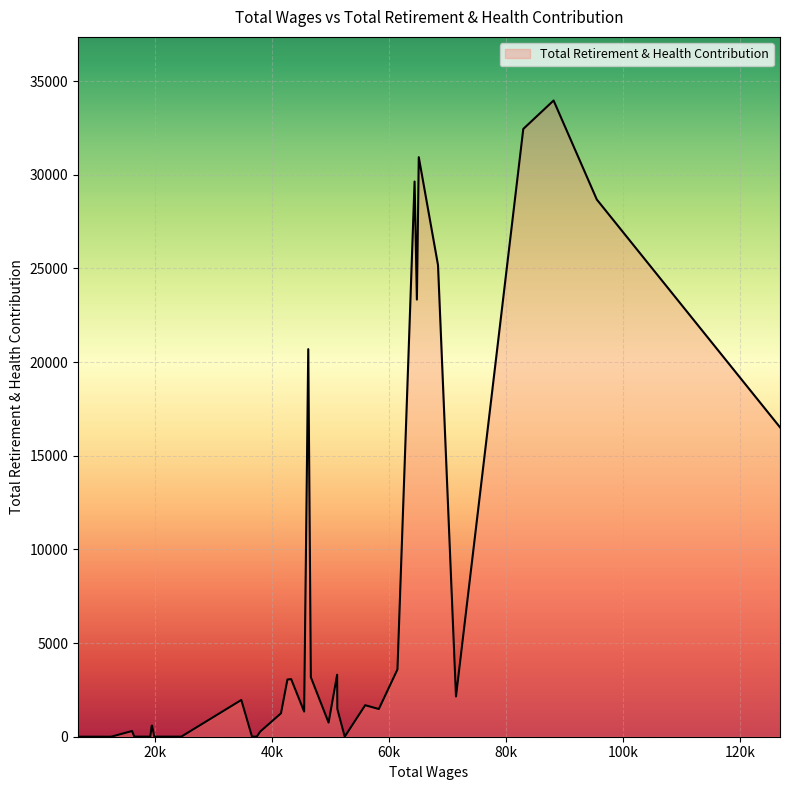

What is the maximum value shown in the chart?

33965